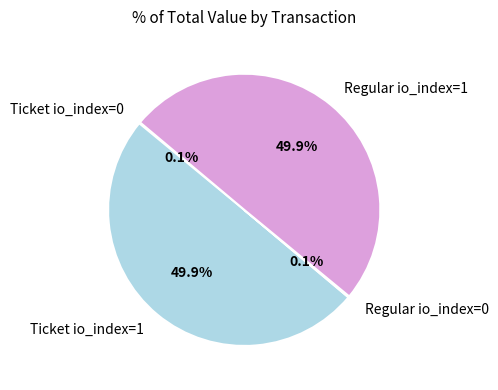

True or false: Ticket io_index=1 accounts for 50% of the total.

True